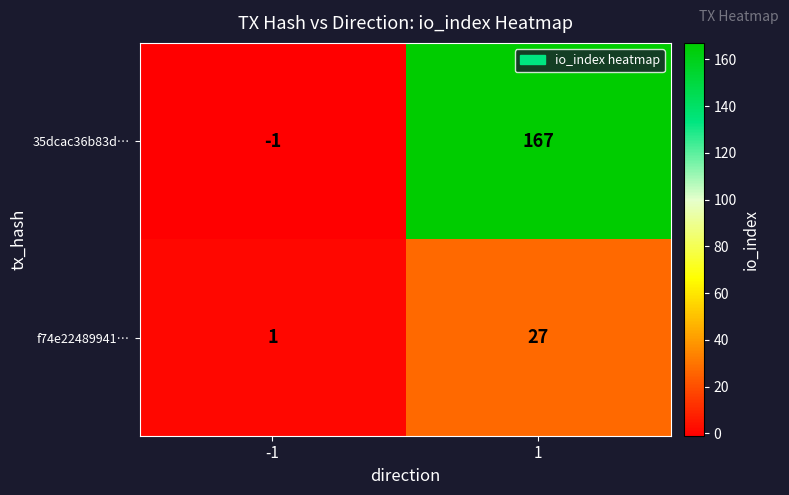

At 1, list the series in order from smallest to largest.

f74e22489941…, 35dcac36b83d…